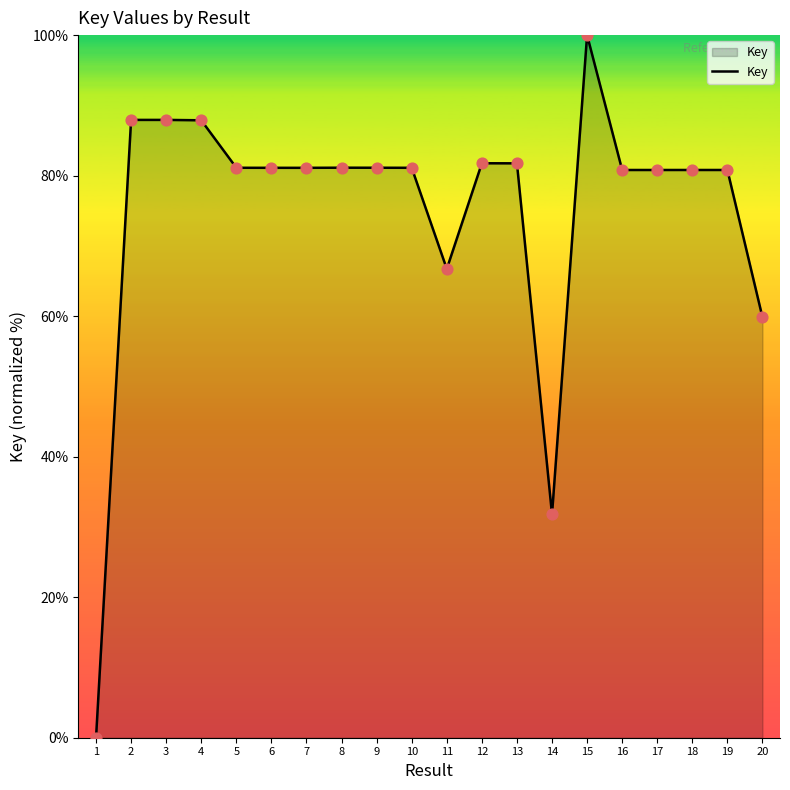

What is the change in value from 3 to 12?

-6.2